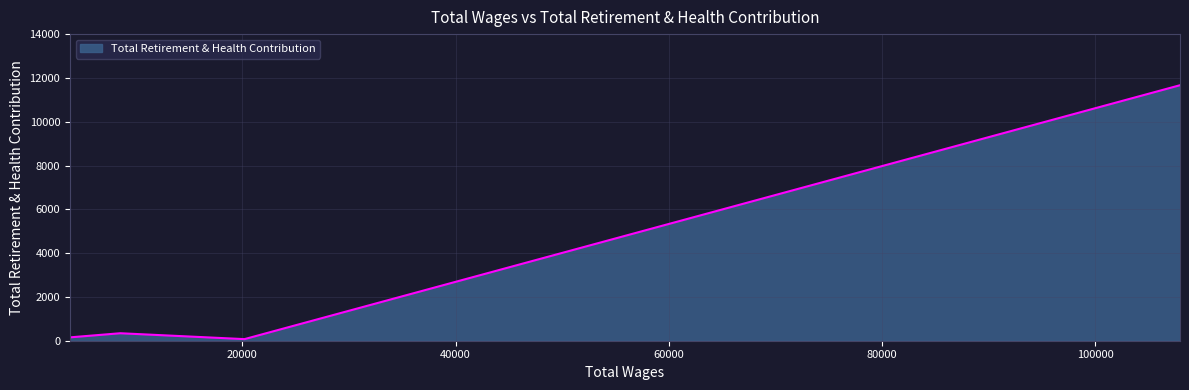

What is the sum of all values?

12575